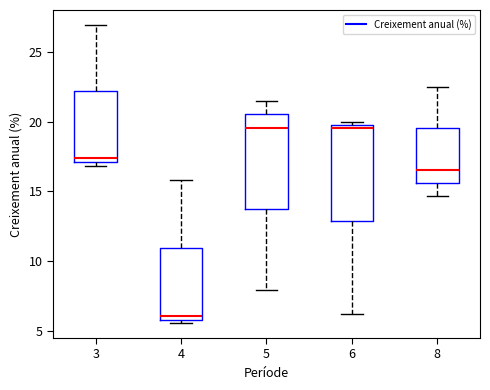

Reading left to right, transcribe this box plot: for each box, give where its median line is, the range the box spans, and where its two whiskers end, as read against the y-axis. The values are not printed on the chart, so give them approximately, as read against the axis.

3: median 17.5, box 17.0 to 22.0, whiskers 17.0 (just below the box's lower edge) to 27.0
4: median 6.0 (just above the box's lower edge), box 6.0 to 11.0, whiskers 5.5 to 16.0
5: median 19.5, box 14.0 to 20.5, whiskers 8.0 to 21.5
6: median 19.5 (just below the box's upper edge), box 13.0 to 19.5, whiskers 6.0 to 20.0
8: median 16.5, box 15.5 to 19.5, whiskers 14.5 to 22.5